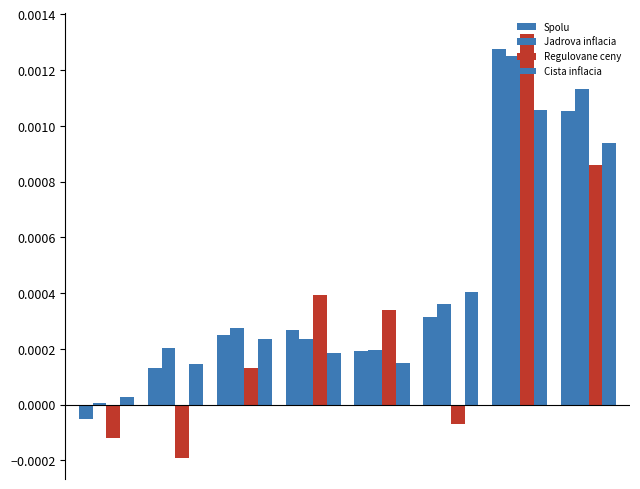

How many values in the Regulovane ceny series are below 0?

3